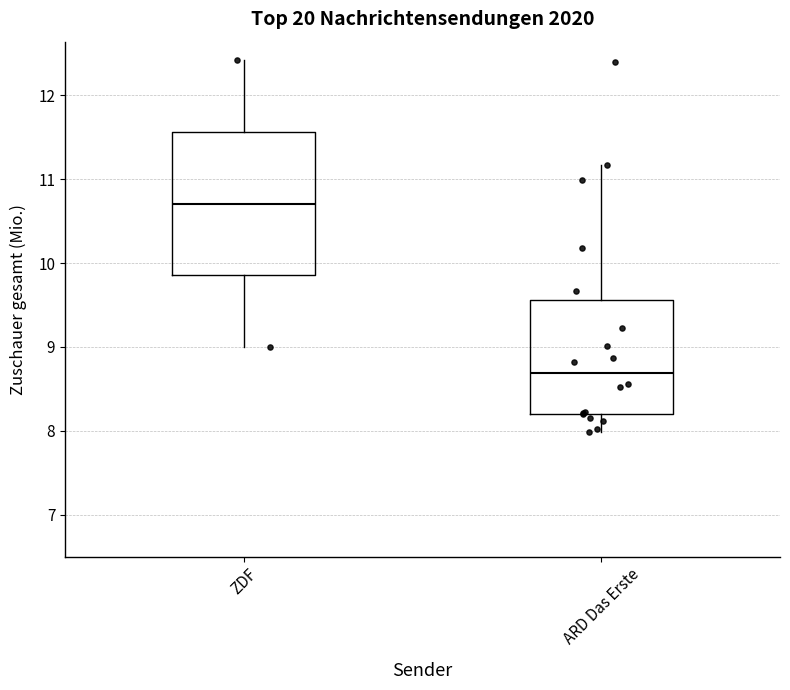

Reading left to right, read every box against the y-axis: the position of its median line, the range the box covers, and the ends of its whiskers. The values are not printed on the chart, so give them approximately, as read against the axis.

ZDF: median 10.7, box 9.9 to 11.6, whiskers 9.0 to 12.4
ARD Das Erste: median 8.7, box 8.2 to 9.6, whiskers 8.0 to 11.2